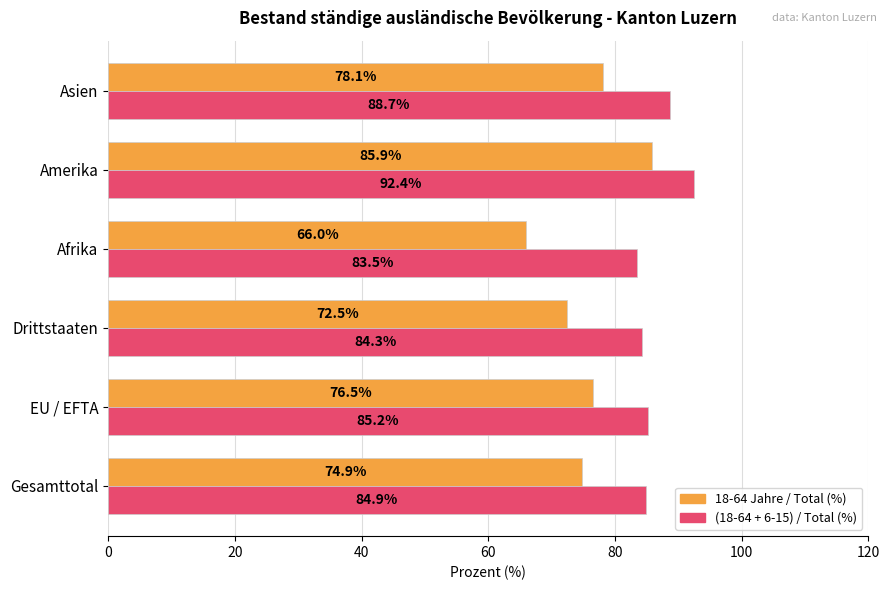

At which label is (18-64 + 6-15) / Total (%) closest to 87?

Asien